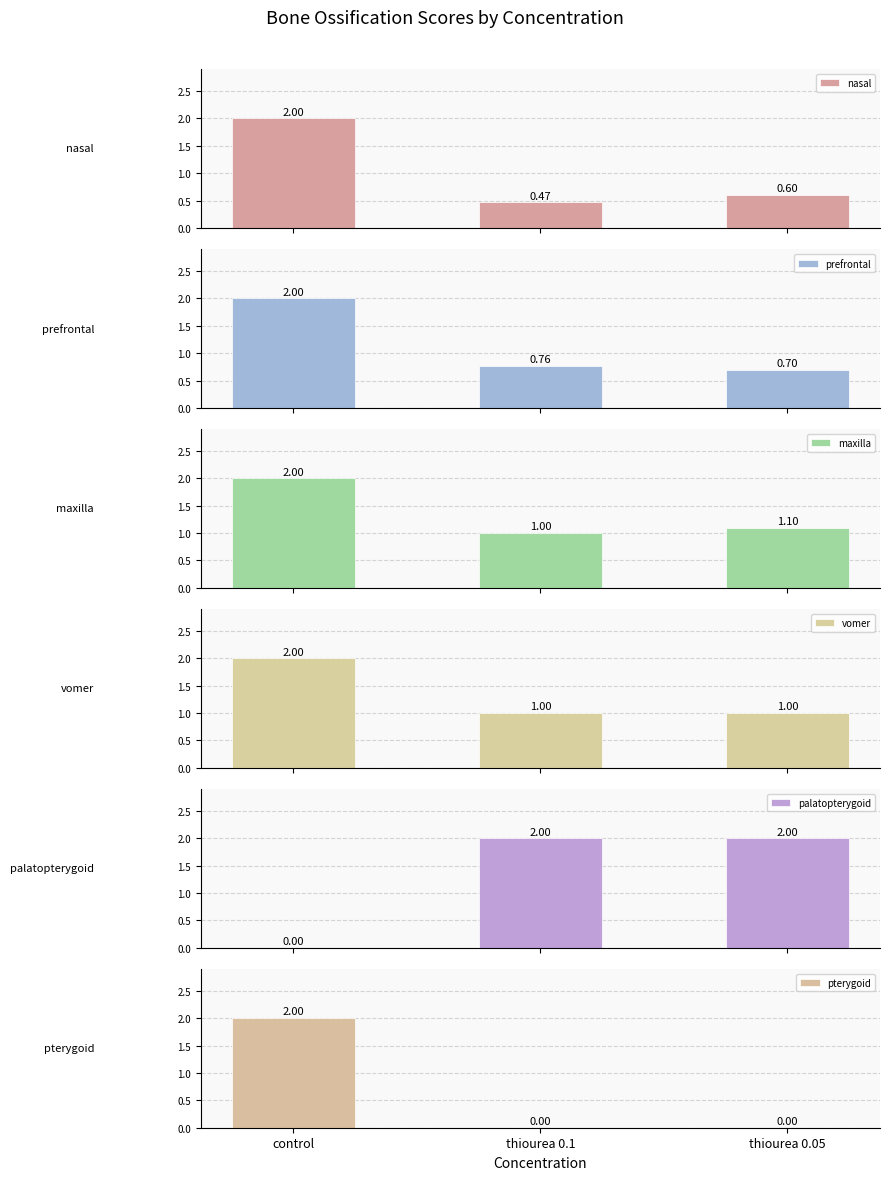

What is the difference between the pterygoid values at thiourea 0.05 and control?

2